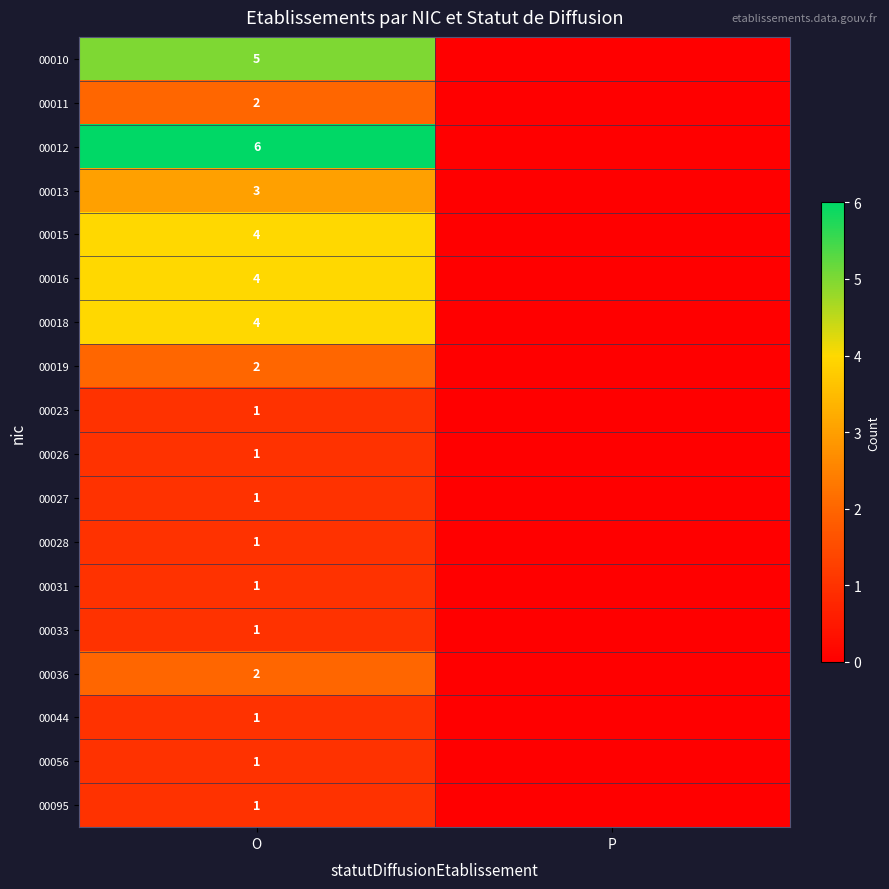

True or false: 00033 has a value of 1 at O.

True